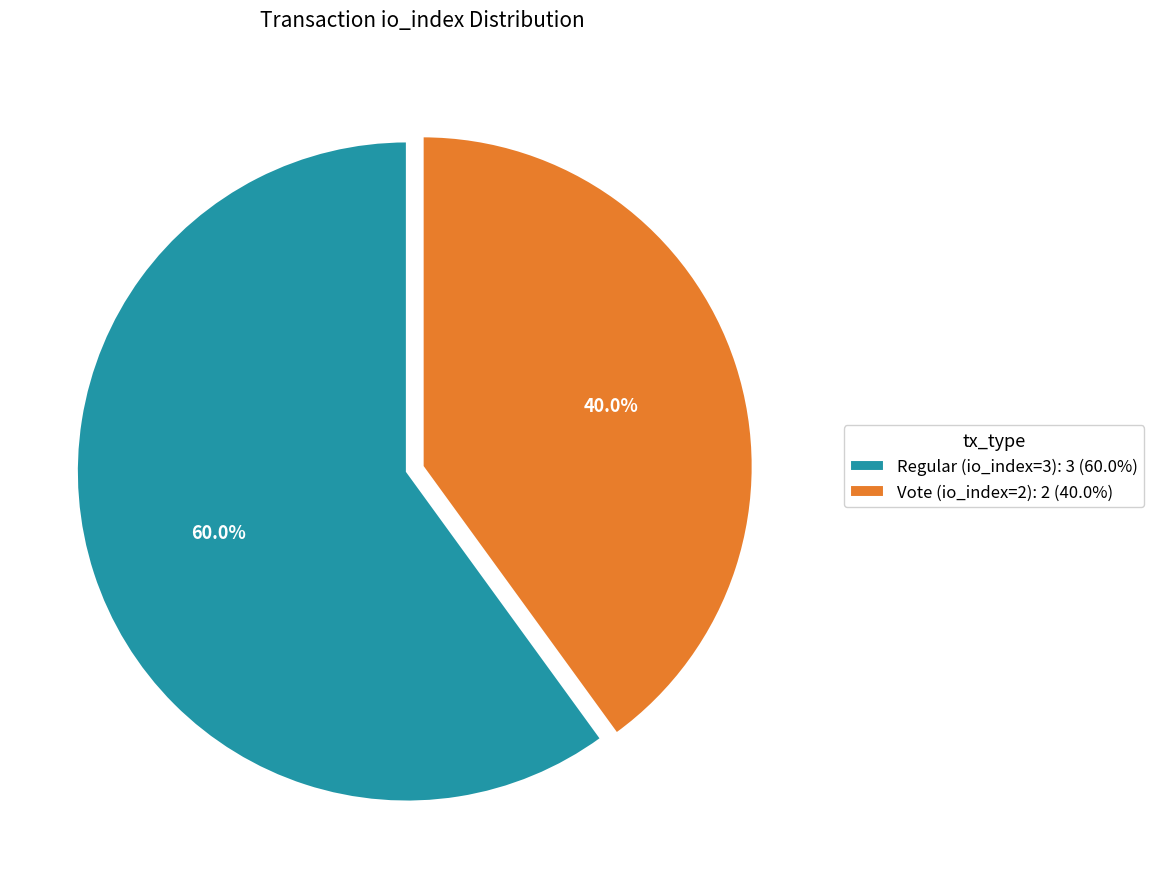

To the nearest percent, what is the combined percentage of Vote (io_index=2) and Regular (io_index=3)?

100%